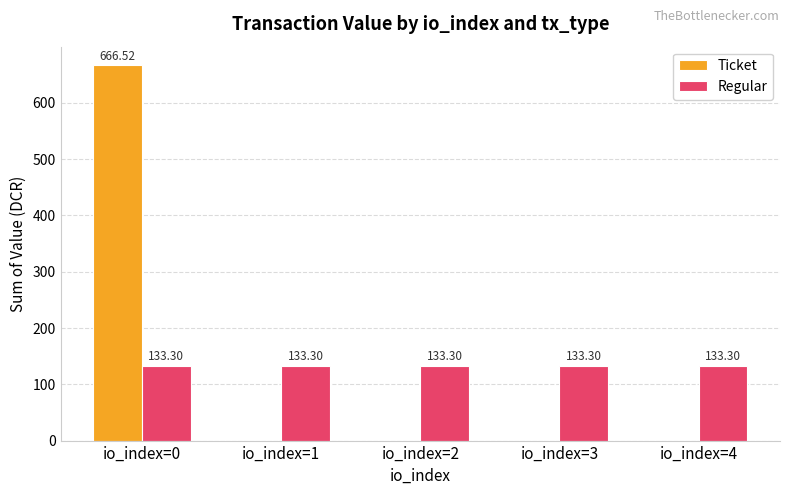

At which category is the sum across all series the highest?

io_index=0